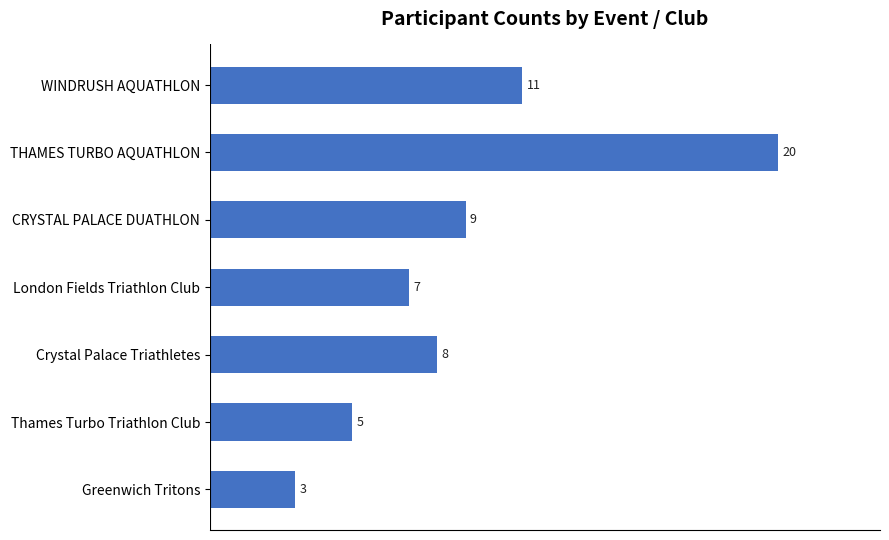

Which has a higher value, Greenwich Tritons or Crystal Palace Triathletes?

Crystal Palace Triathletes